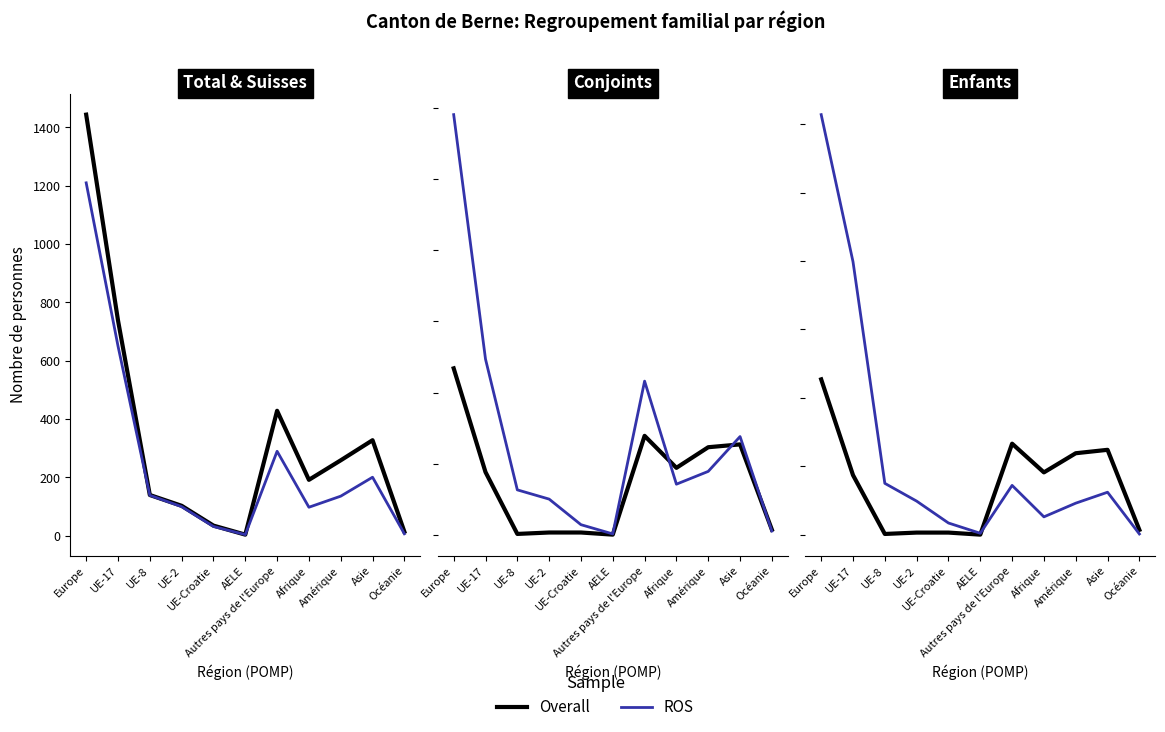

Count the number of categories in the chart.

11